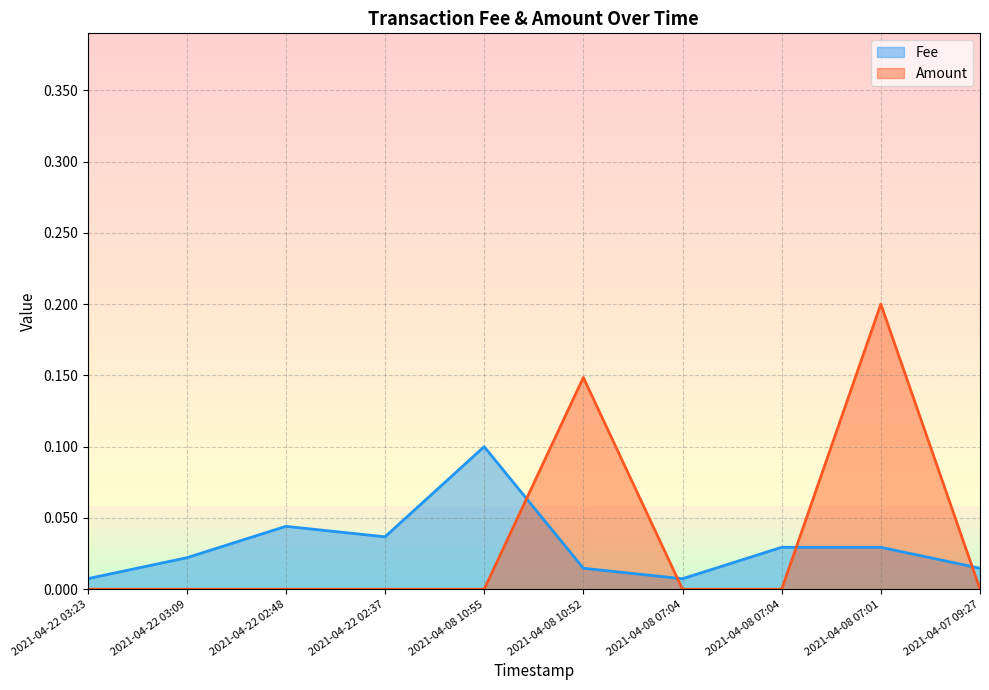

What is the greatest value displayed?

0.2